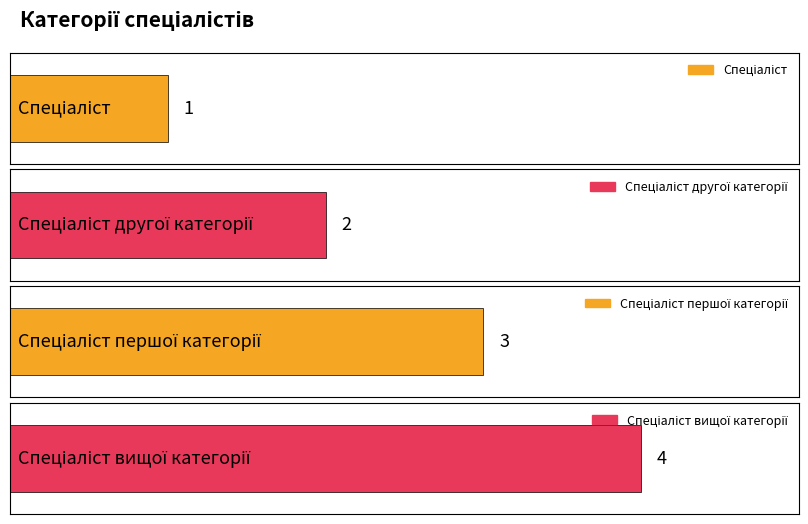

How many bars are there in total?

4